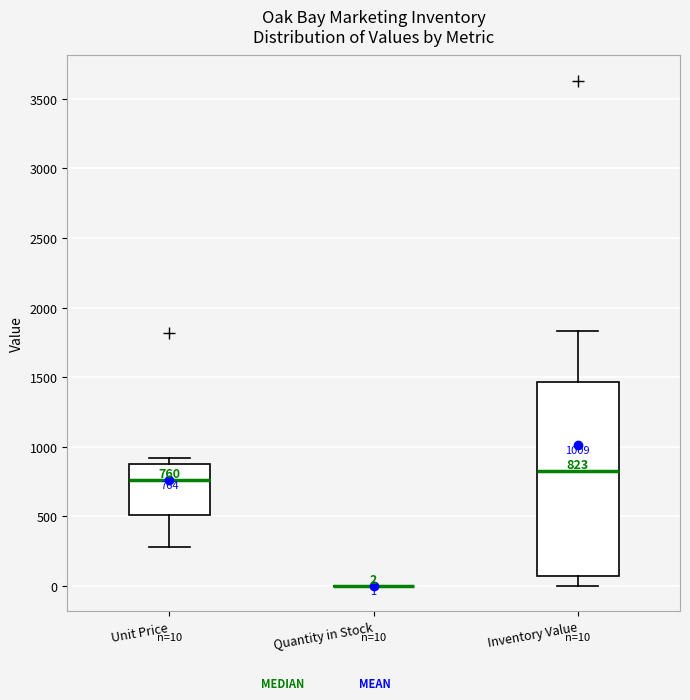

Comparing the boxes themselves (not the whiskers), which one is the tallest?

Inventory Value